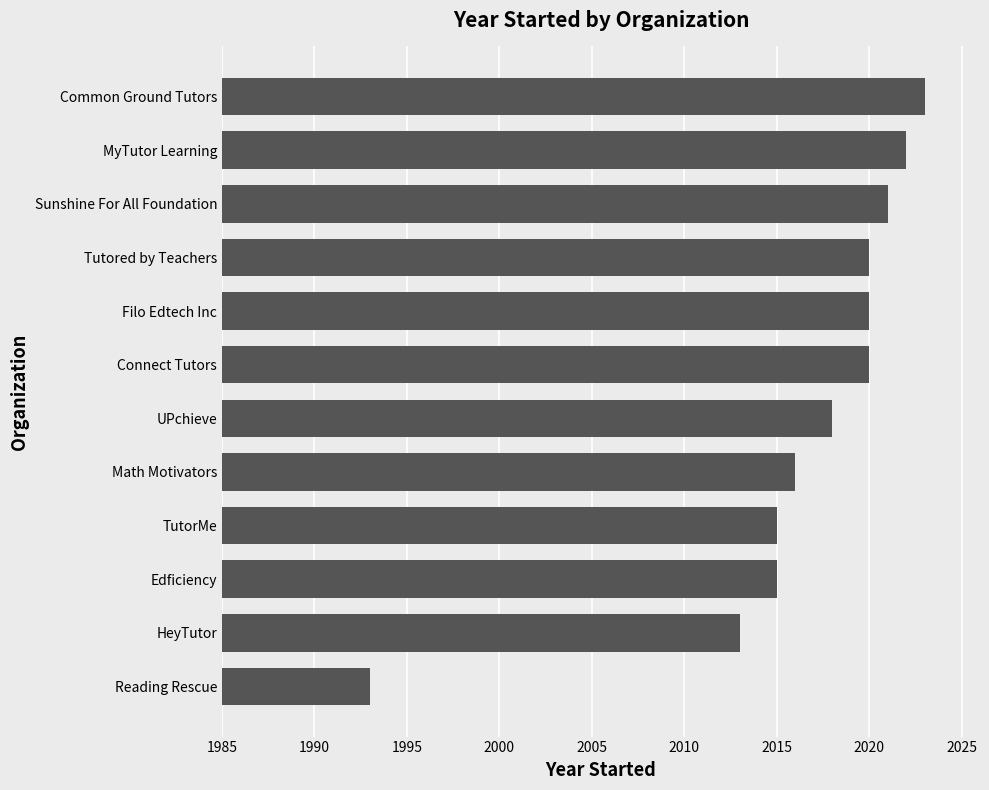

What is the change in value from UPchieve to MyTutor Learning?

+4